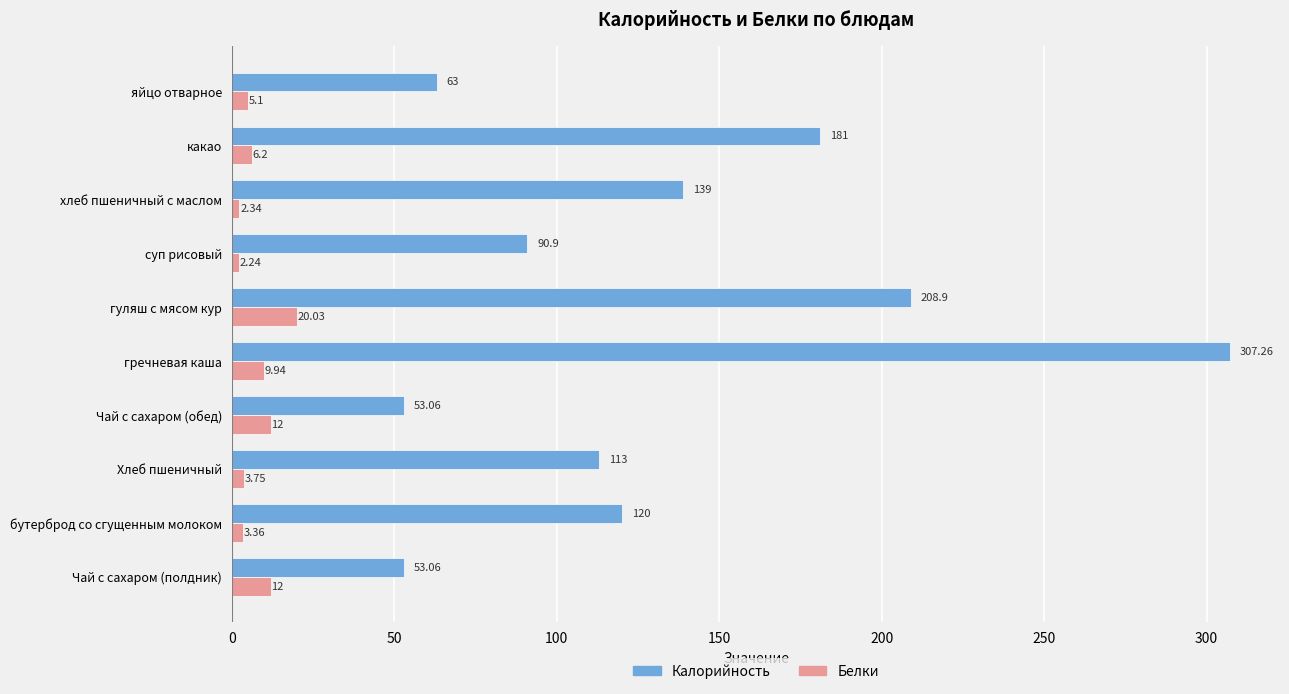

At how many categories does at least one series exceed 91?

6